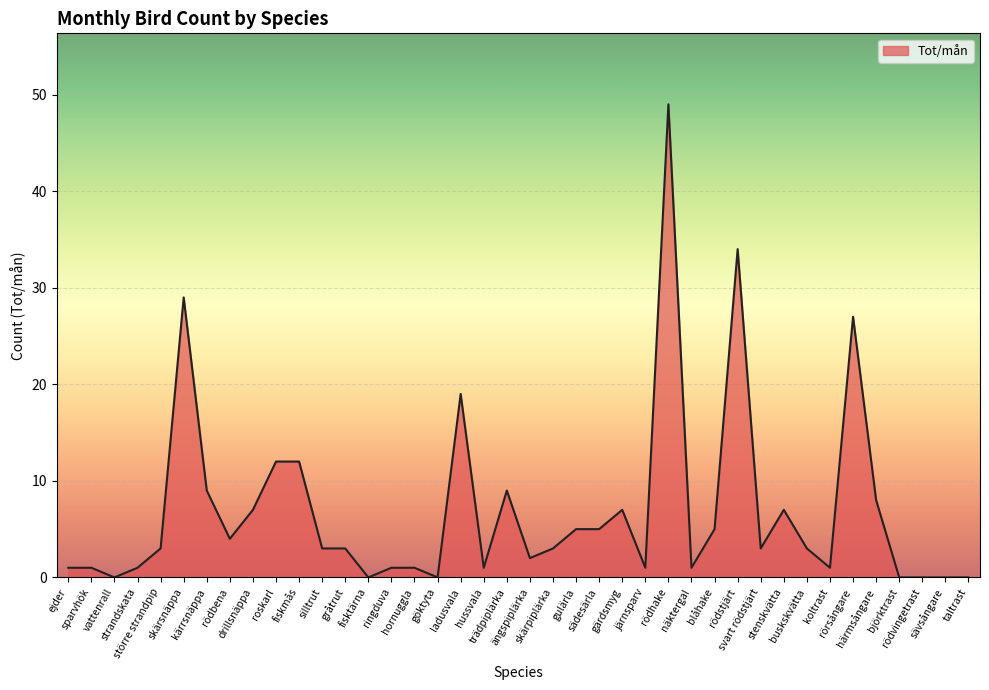

What is the difference between the maximum and minimum values?

49